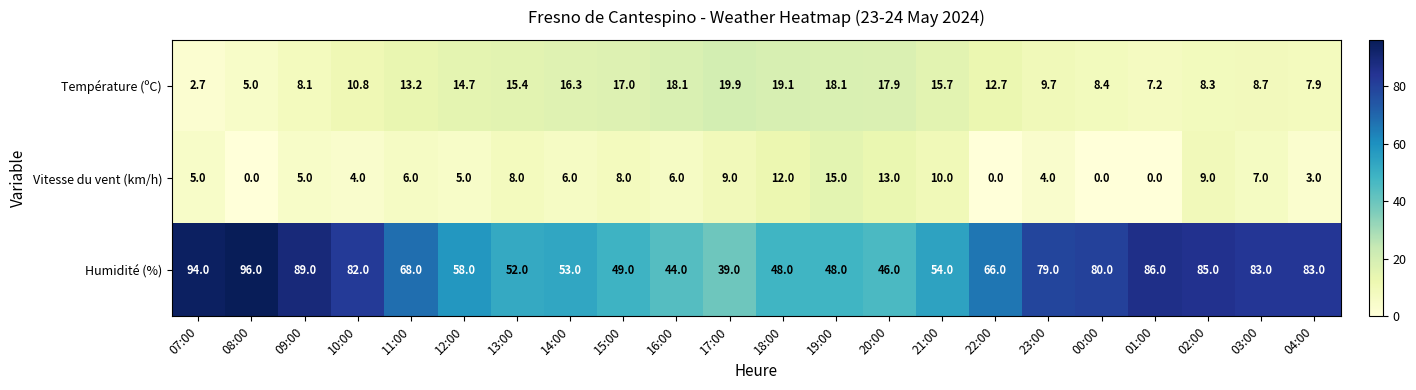

Rank the series by their maximum value, from lowest to highest.

Vitesse du vent (km/h), Température (ºC), Humidité (%)